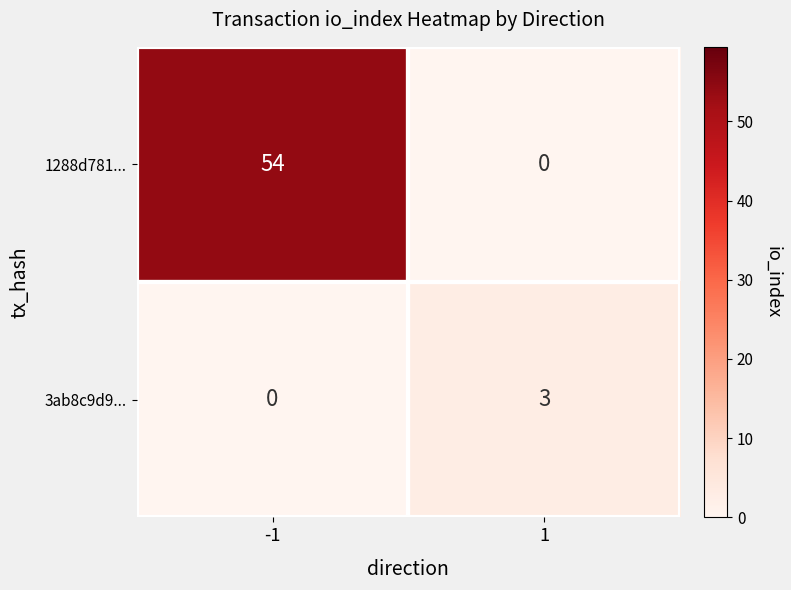

What is the difference between the 3ab8c9d9... values at 1 and -1?

3